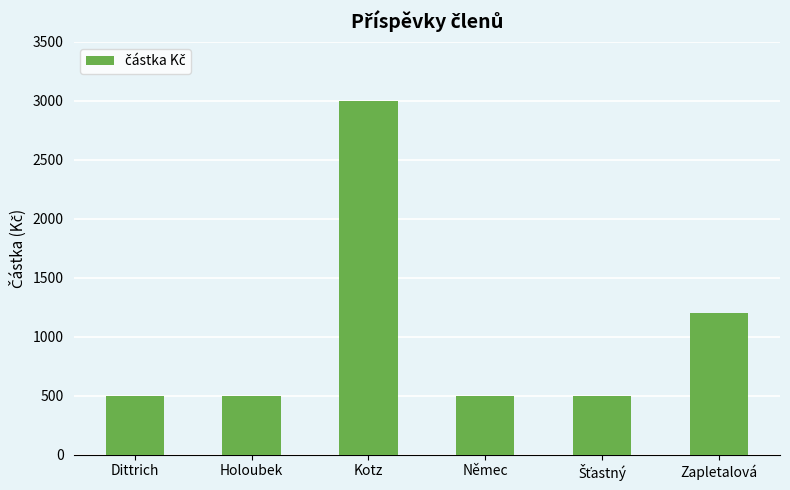

Count the values in the range 500 to 1200.

5